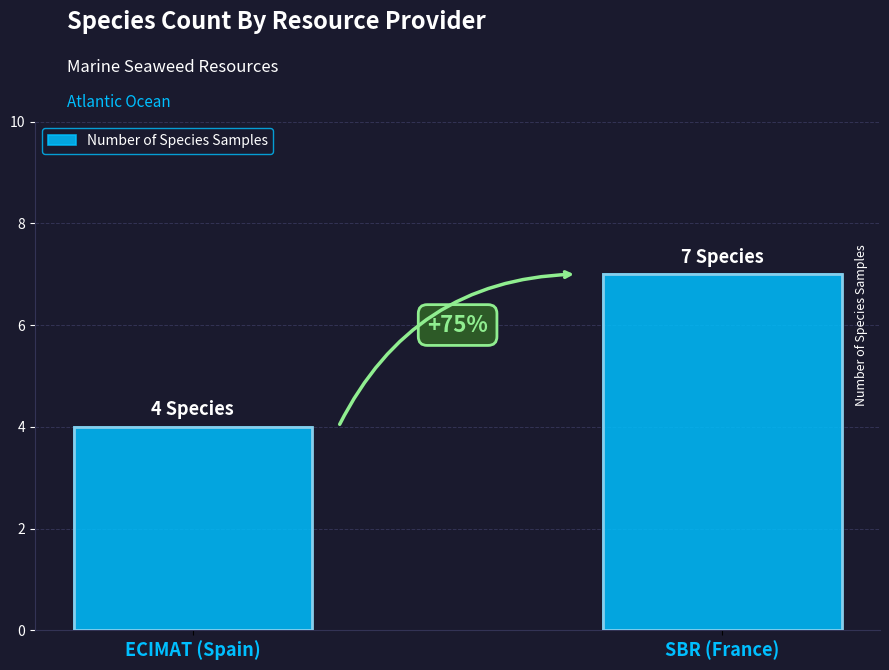

List the labels in order of value, smallest first.

ECIMAT (Spain), SBR (France)